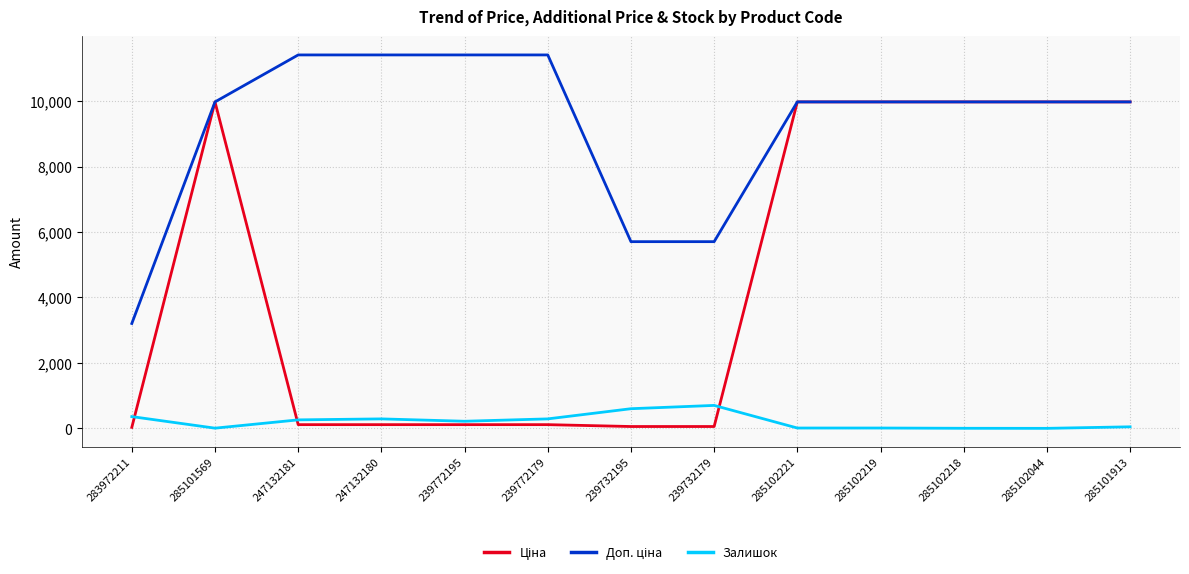

True or false: Залишок has a value of 702.0 at 239732179.

True